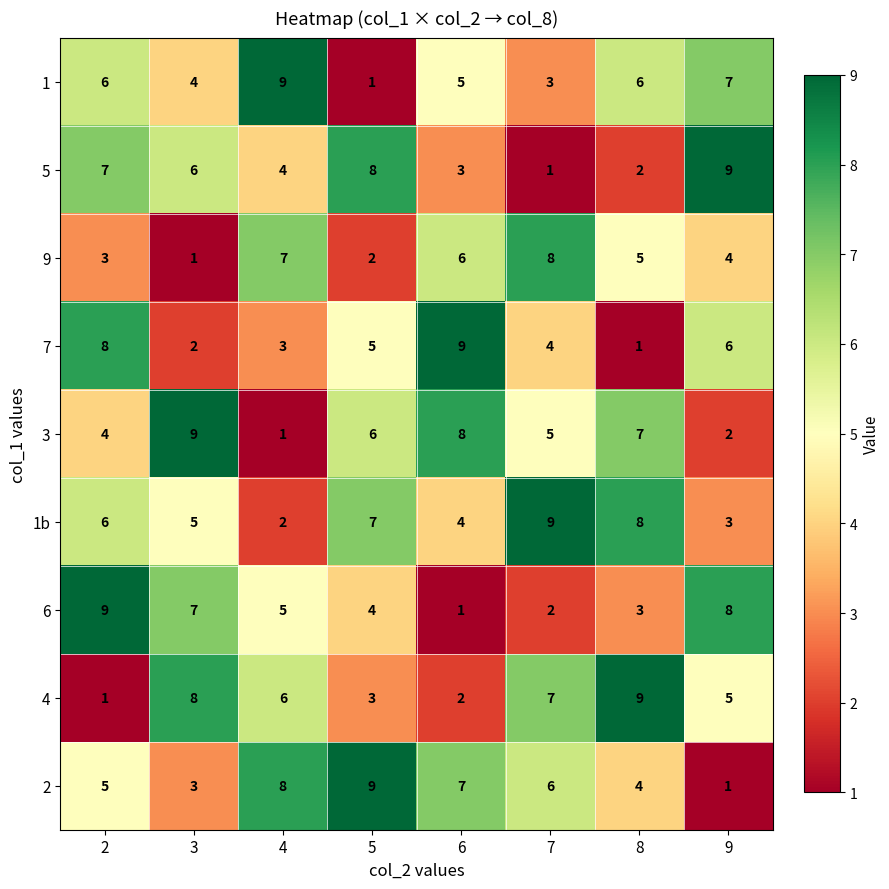

At which label does 4 first exceed 6?

3